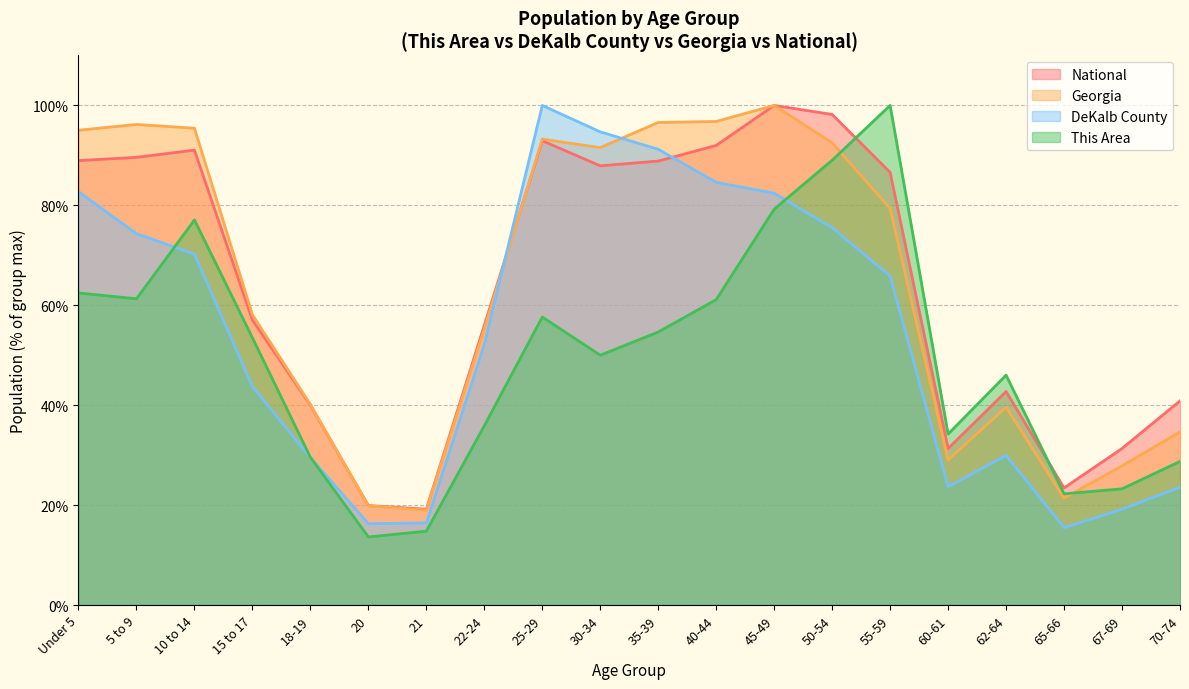

Which series has the largest total across all categories?

Georgia